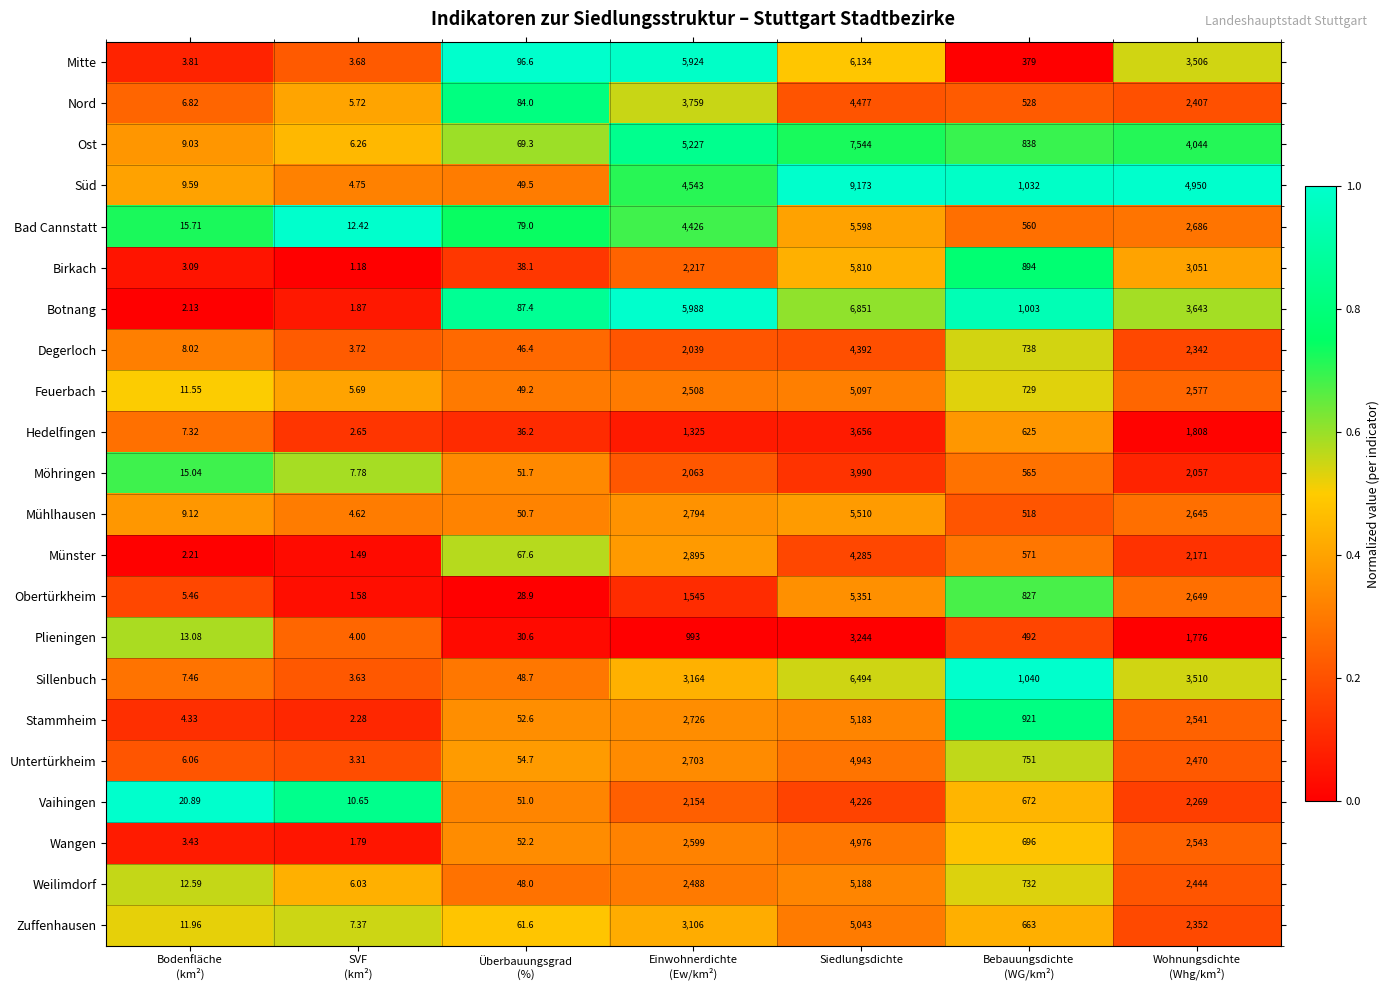

Rank the series by their maximum value, from lowest to highest.

Plieningen, Hedelfingen, Möhringen, Vaihingen, Münster, Degerloch, Nord, Untertürkheim, Wangen, Zuffenhausen, Feuerbach, Stammheim, Weilimdorf, Obertürkheim, Mühlhausen, Bad Cannstatt, Birkach, Mitte, Sillenbuch, Botnang, Ost, Süd